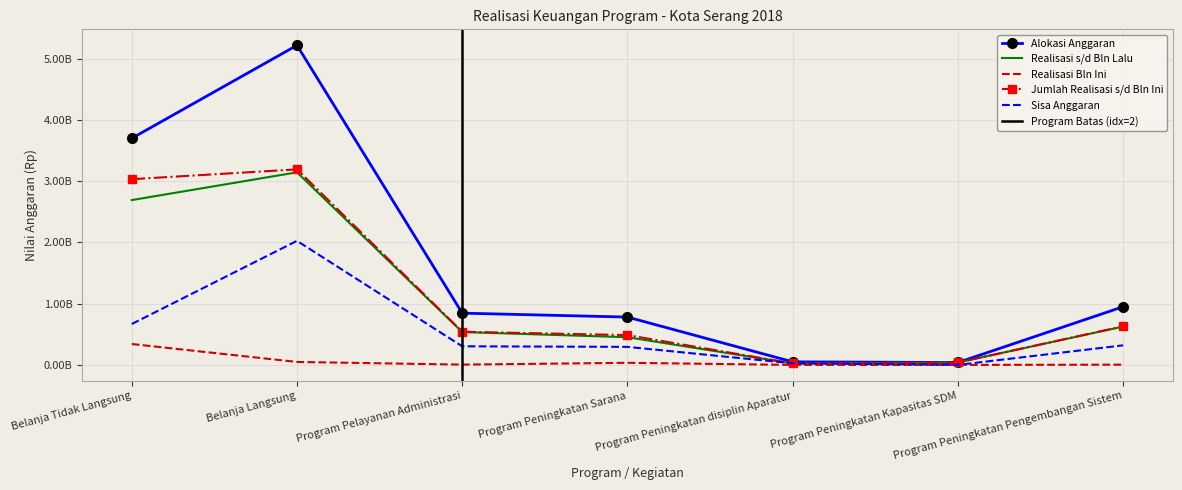

Which series changed the most between Program Pelayanan Administrasi and Program Peningkatan disiplin Aparatur?

Alokasi Anggaran